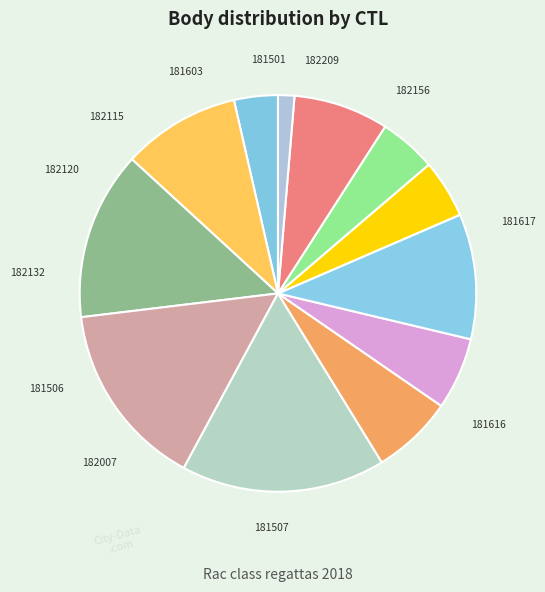

To the nearest percent, what portion does 181506 represent?

6%